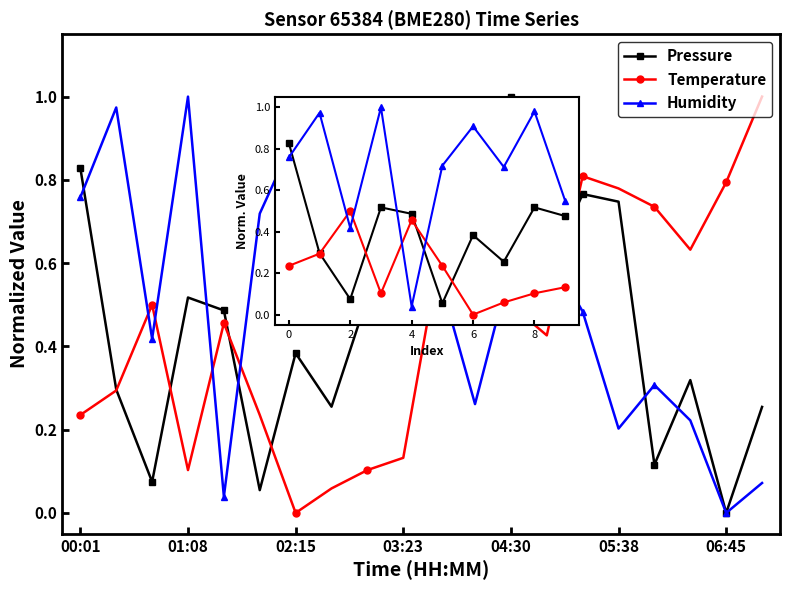

Reading right to left, what are all the values shown in this chart?

Pressure: 0.5	0.5	0.3	0.4	0.1	0.5	0.5	0.1	0.3	0.8
Temperature: 0.1	0.1	0.1	0.0	0.2	0.5	0.1	0.5	0.3	0.2
Humidity: 0.5	1.0	0.7	0.9	0.7	0.0	1.0	0.4	1.0	0.8